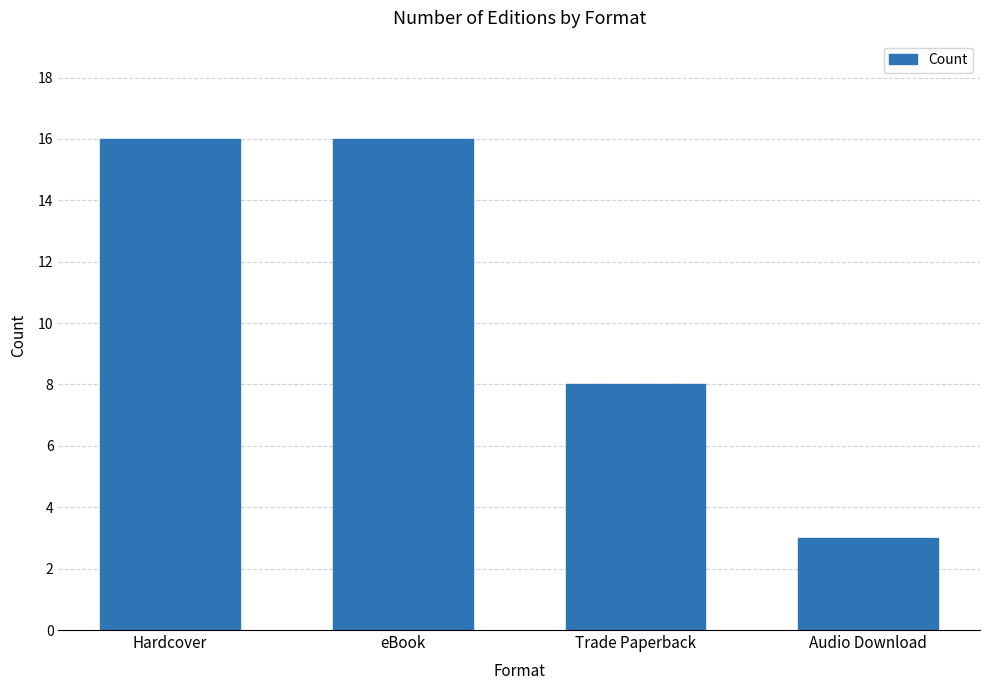

Between Hardcover and Trade Paperback, which is larger?

Hardcover